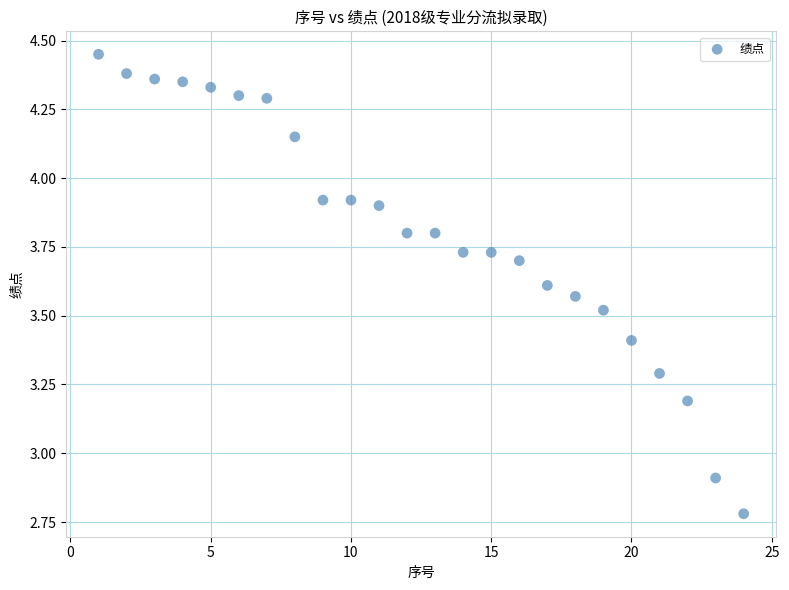

What Y value in the scatter plot is closest to 3?

2.9